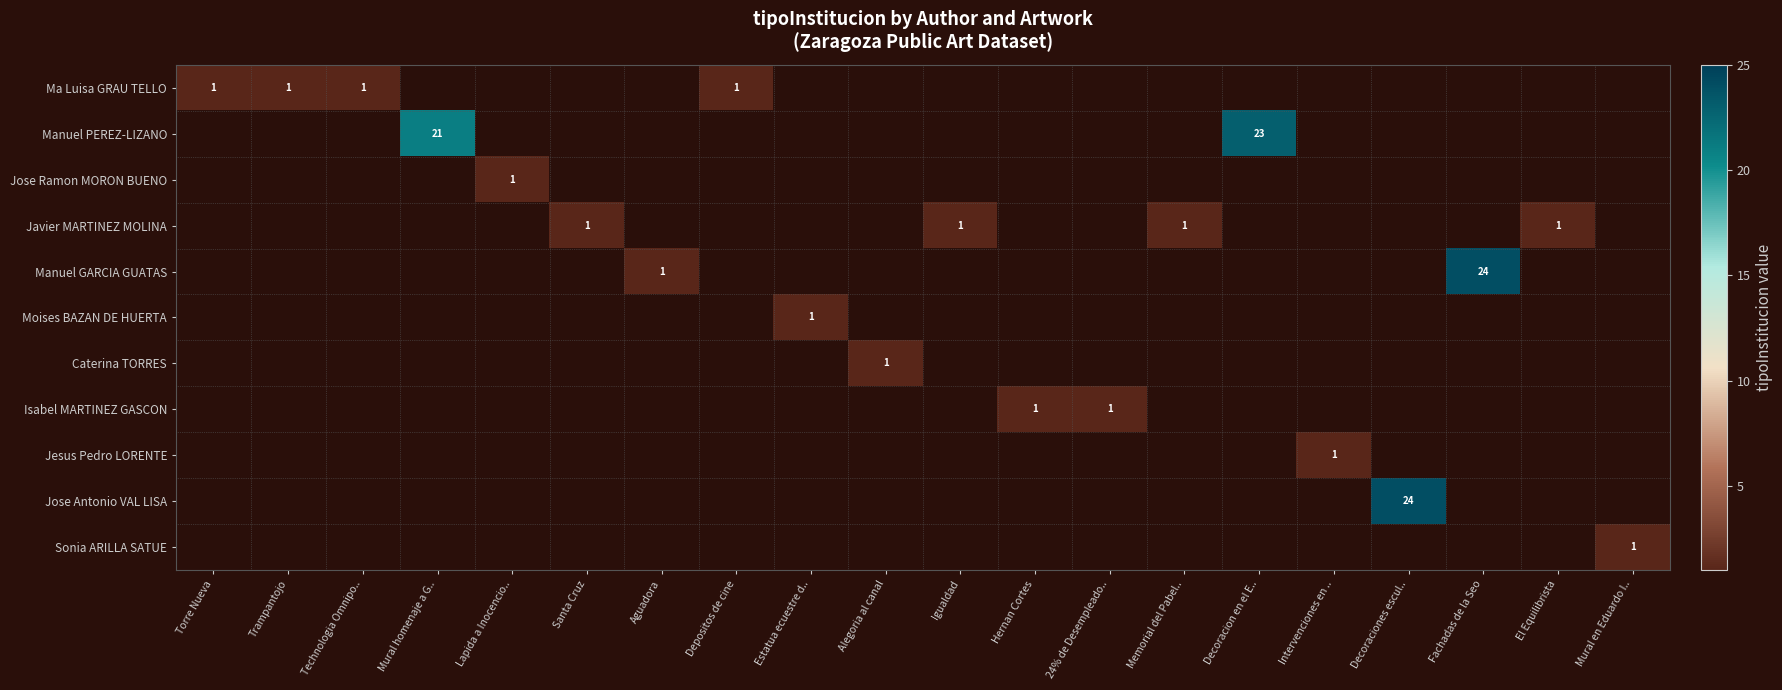

Which has a higher value, Technologia Omnipo.. or Igualdad?

Igualdad